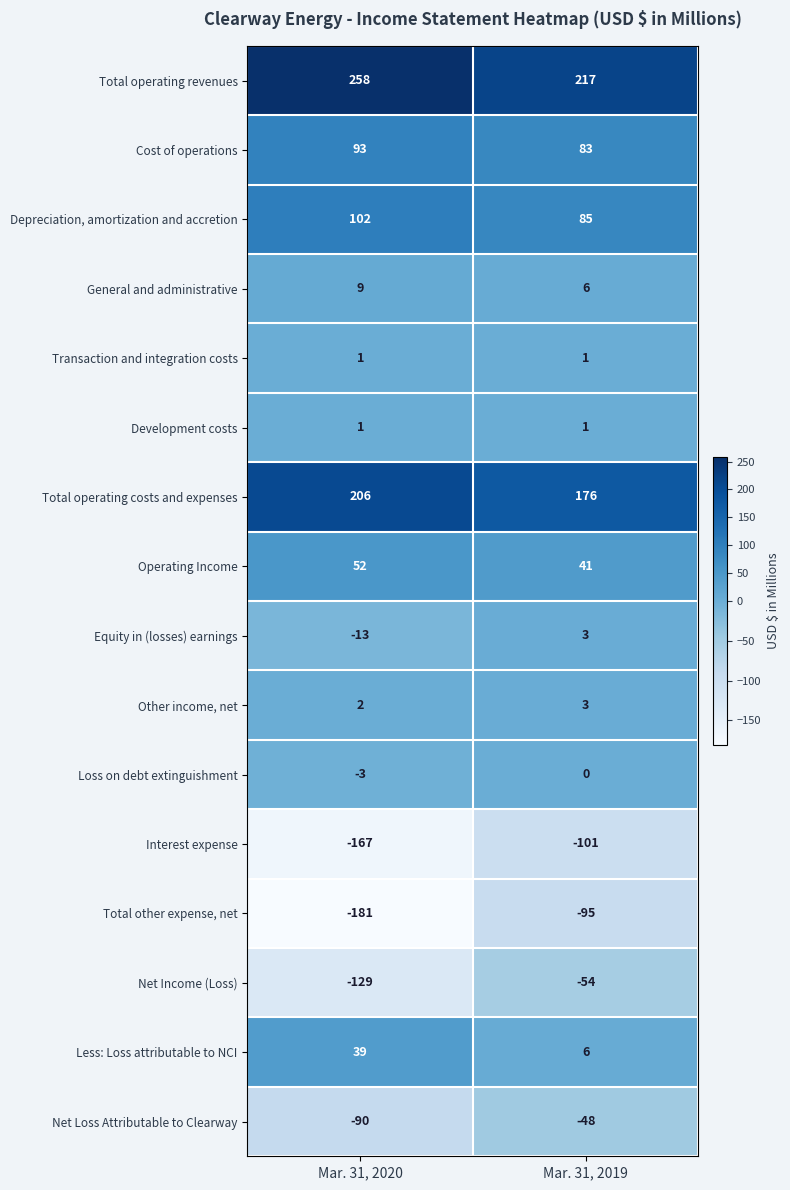

What is the difference between the Net Income (Loss) values at Mar. 31, 2019 and Mar. 31, 2020?

75